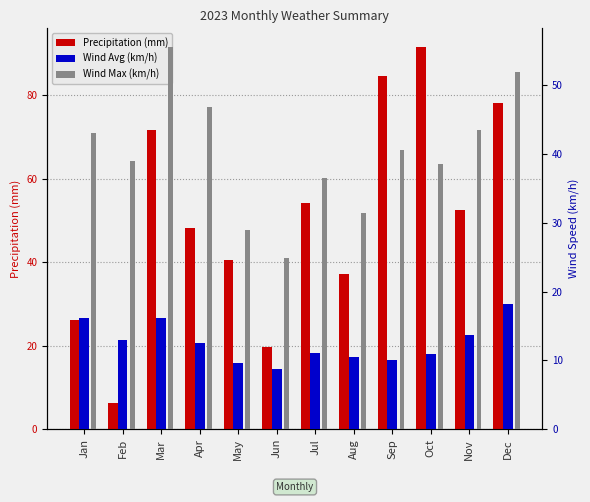

Rank the series by their average value, from highest to lowest.

Precipitation (mm), Wind Max (km/h), Wind Avg (km/h)